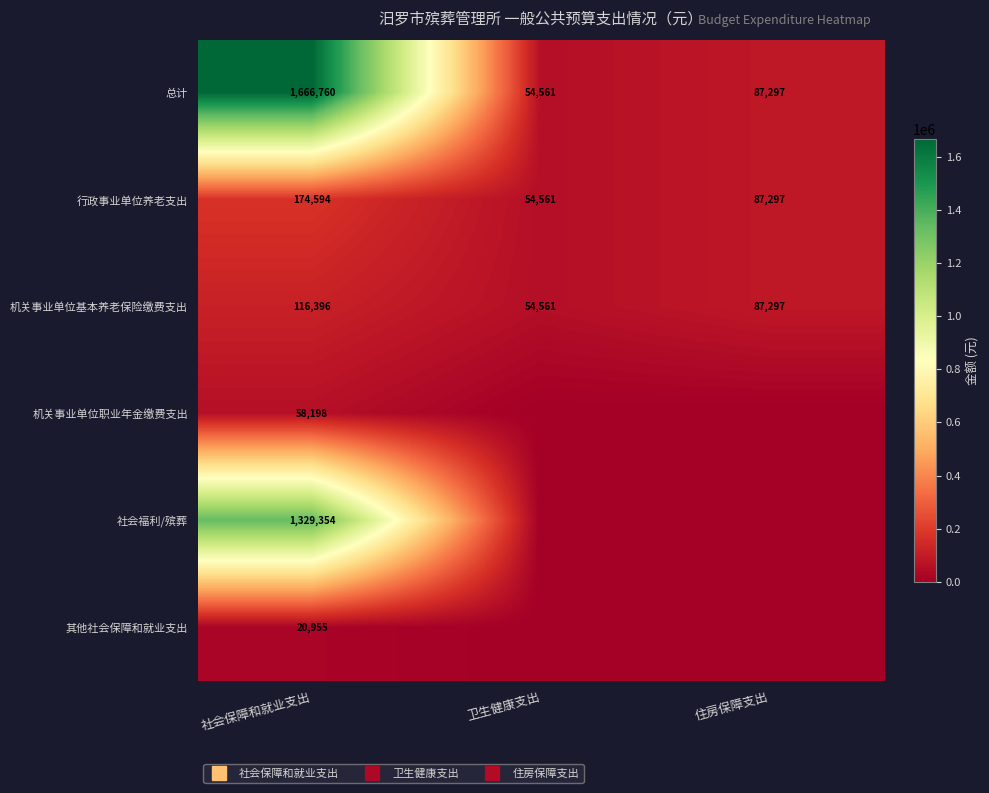

Which series changed the most between 卫生健康支出 and 住房保障支出?

总计